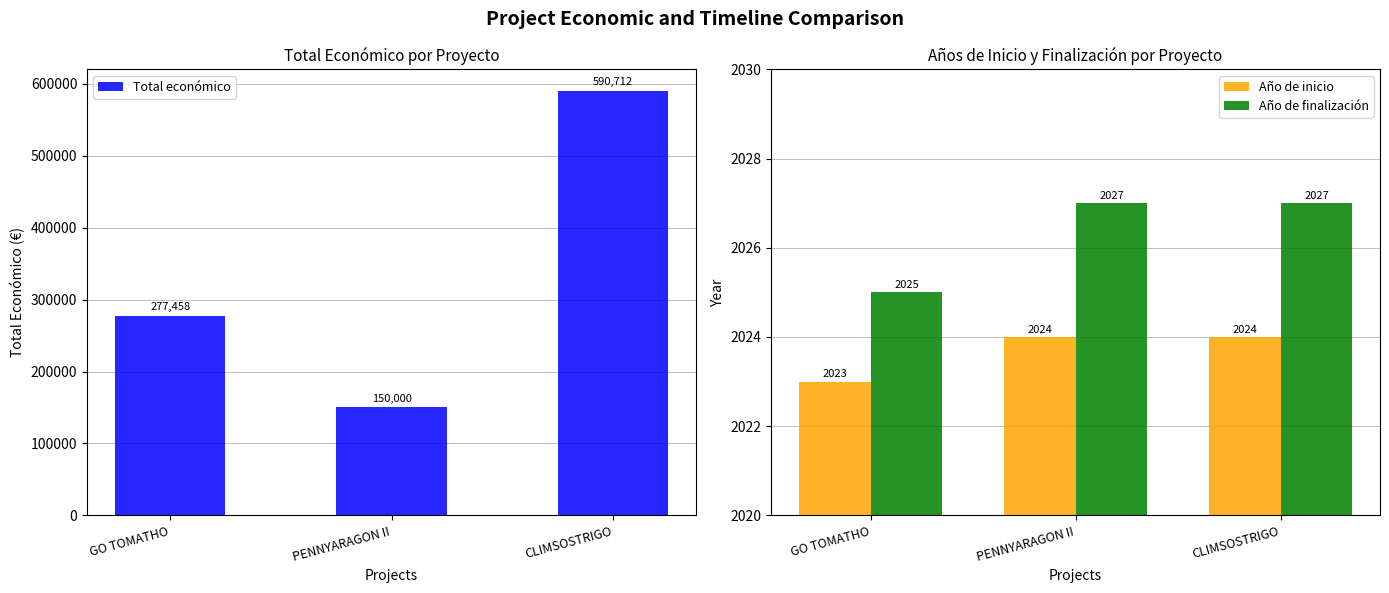

What is the value of the Año de finalización bar at the 1st from the left?

2025